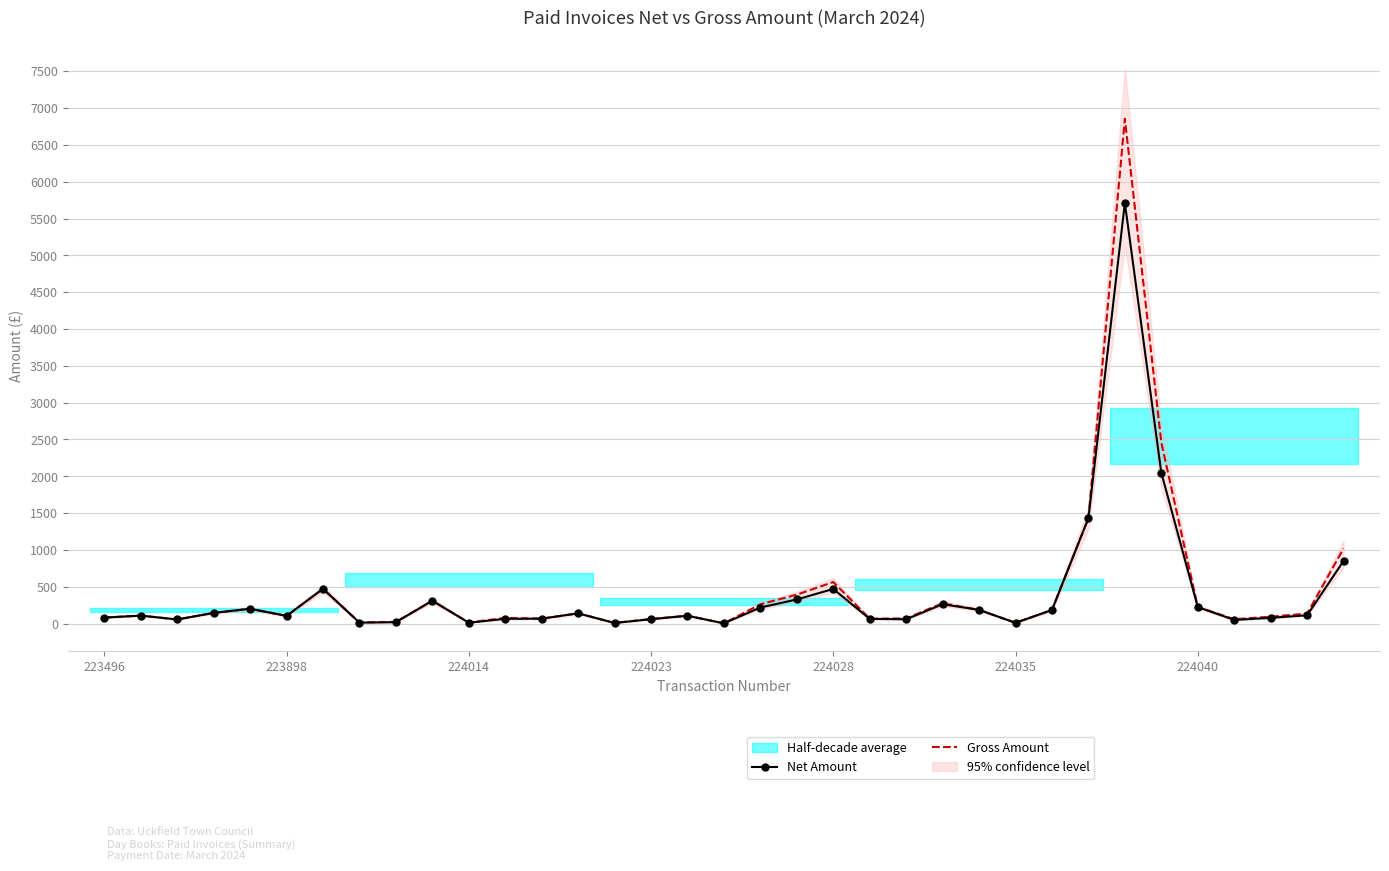

What is the minimum value shown in the chart?

3.2